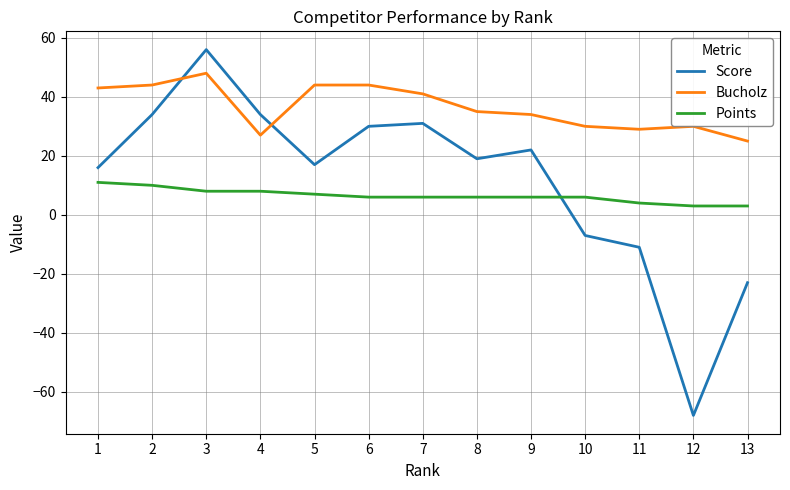

At 10, list the series in order from smallest to largest.

Score, Points, Bucholz